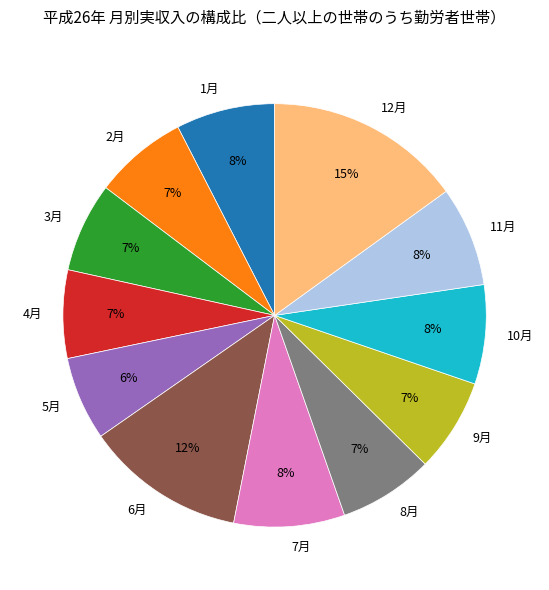

The 2月 slice represents 1% of the pie. True or false?

False